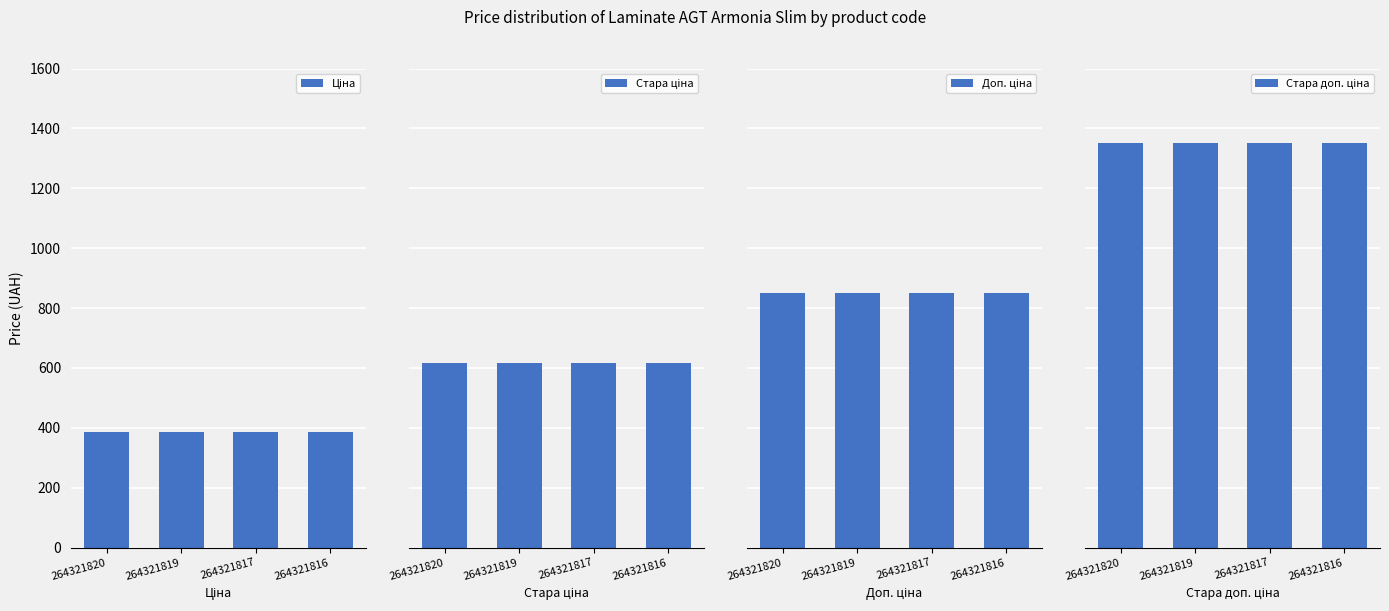

What are all the series names shown in the legend?

Ціна, Стара ціна, Доп. ціна, Стара доп. ціна